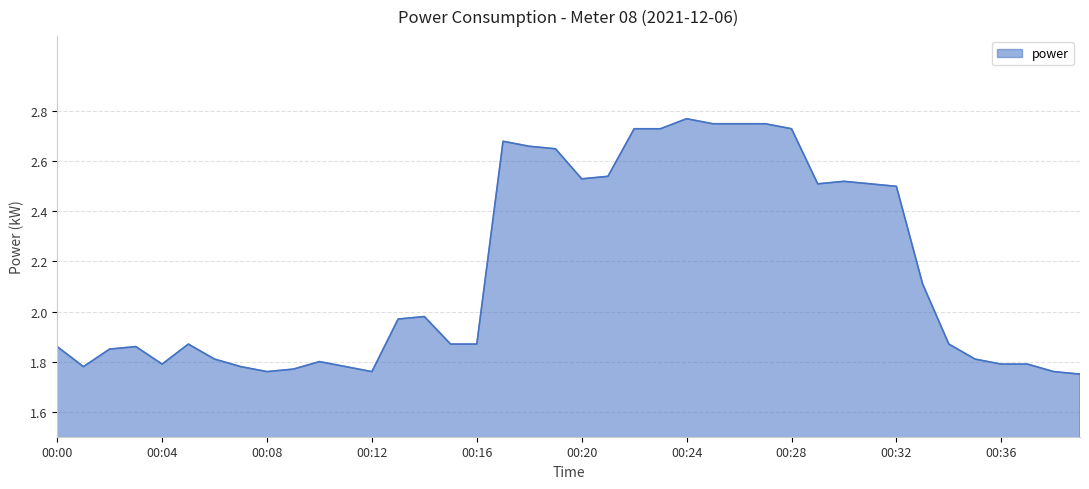

How many categories are shown in the chart?

40